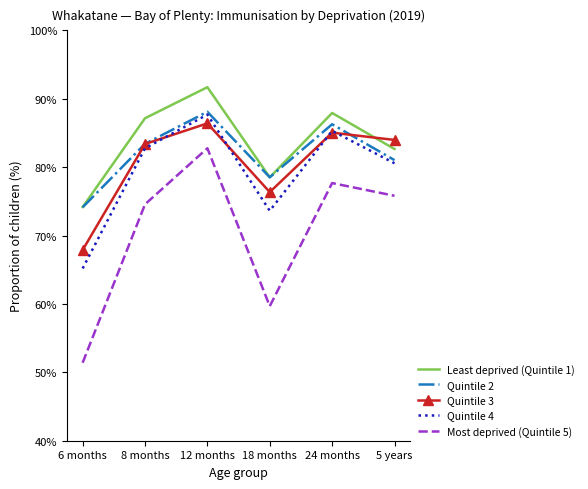

What are all the series names shown in the legend?

Least deprived (Quintile 1), Quintile 2, Quintile 3, Quintile 4, Most deprived (Quintile 5)